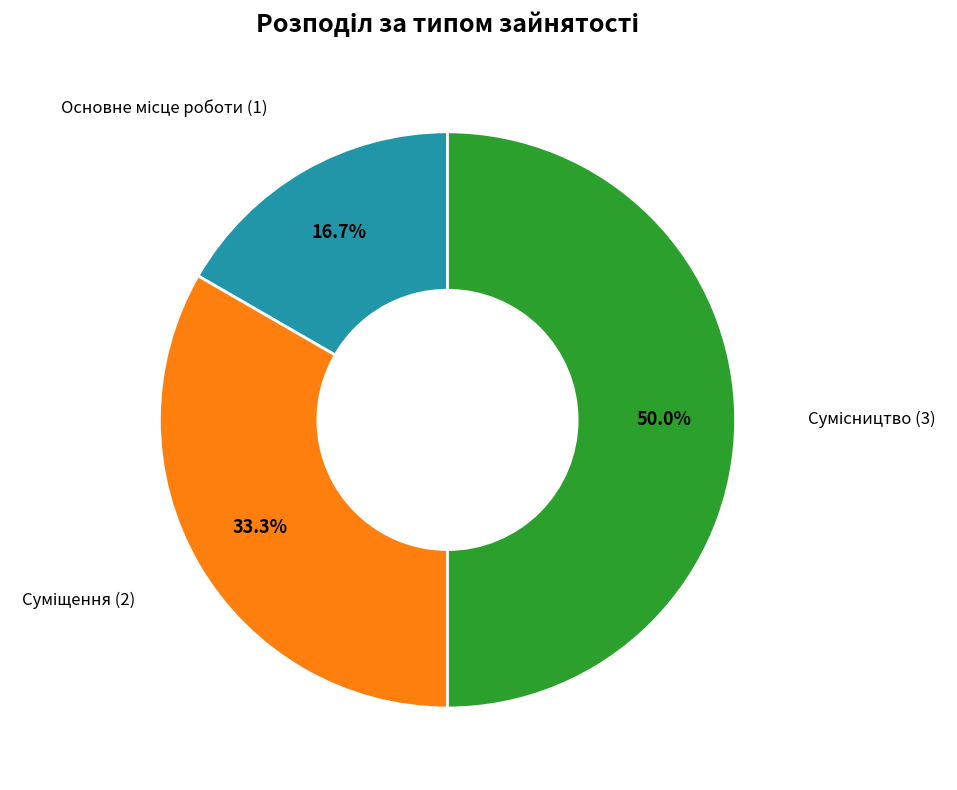

Which category has the smallest portion of the pie?

Основне місце роботи